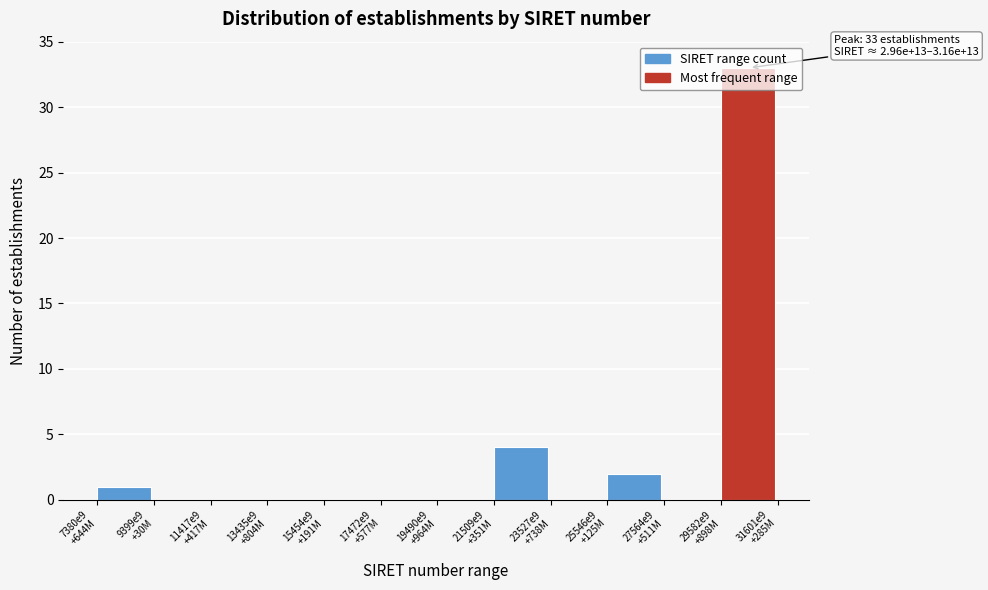

What is the sum of all values?

40